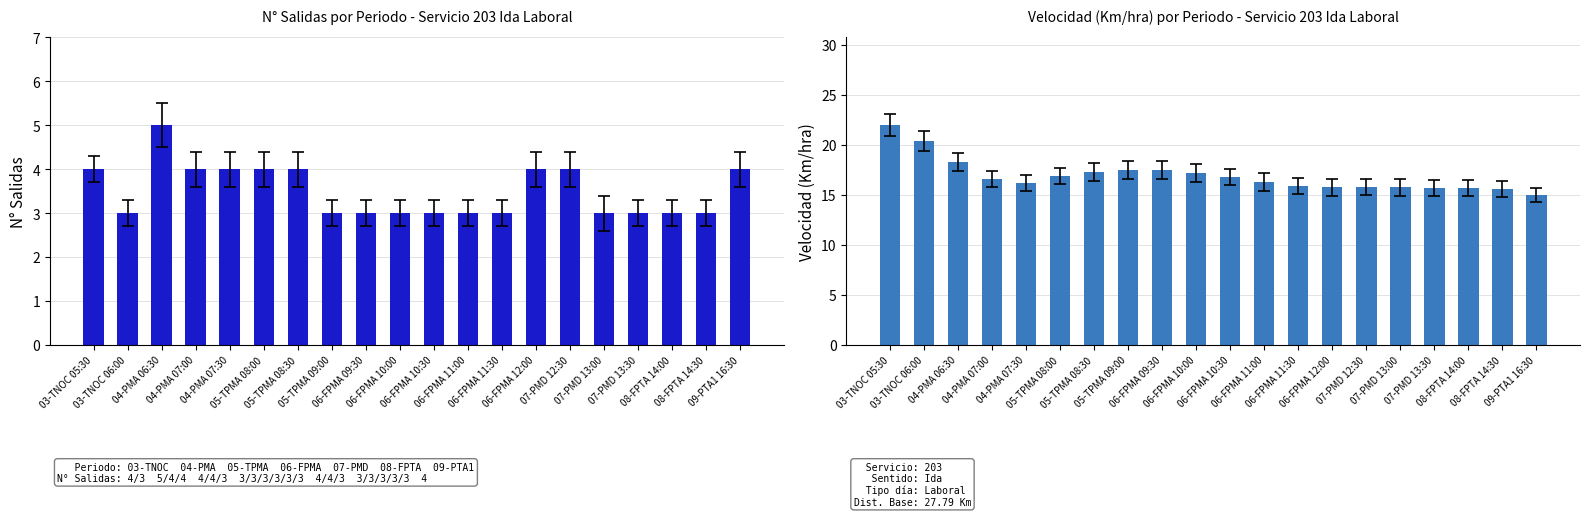

How many distinct data groups are displayed?

2